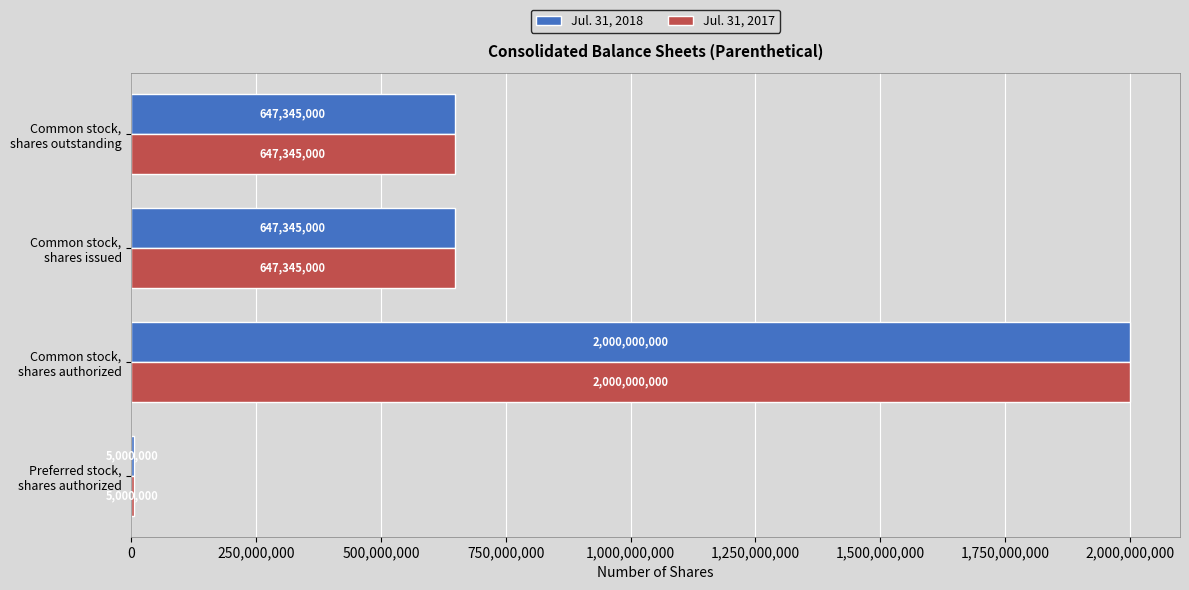

What is the maximum value for Jul. 31, 2017?

2000000000